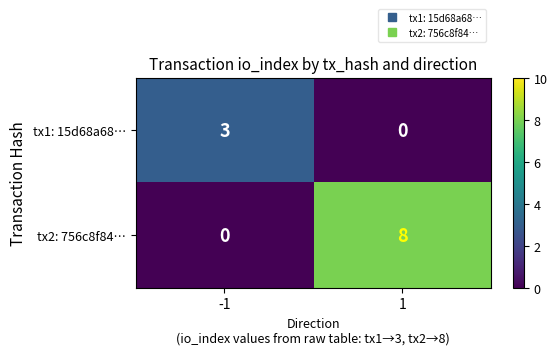

What is the total value across all series at 1?

8